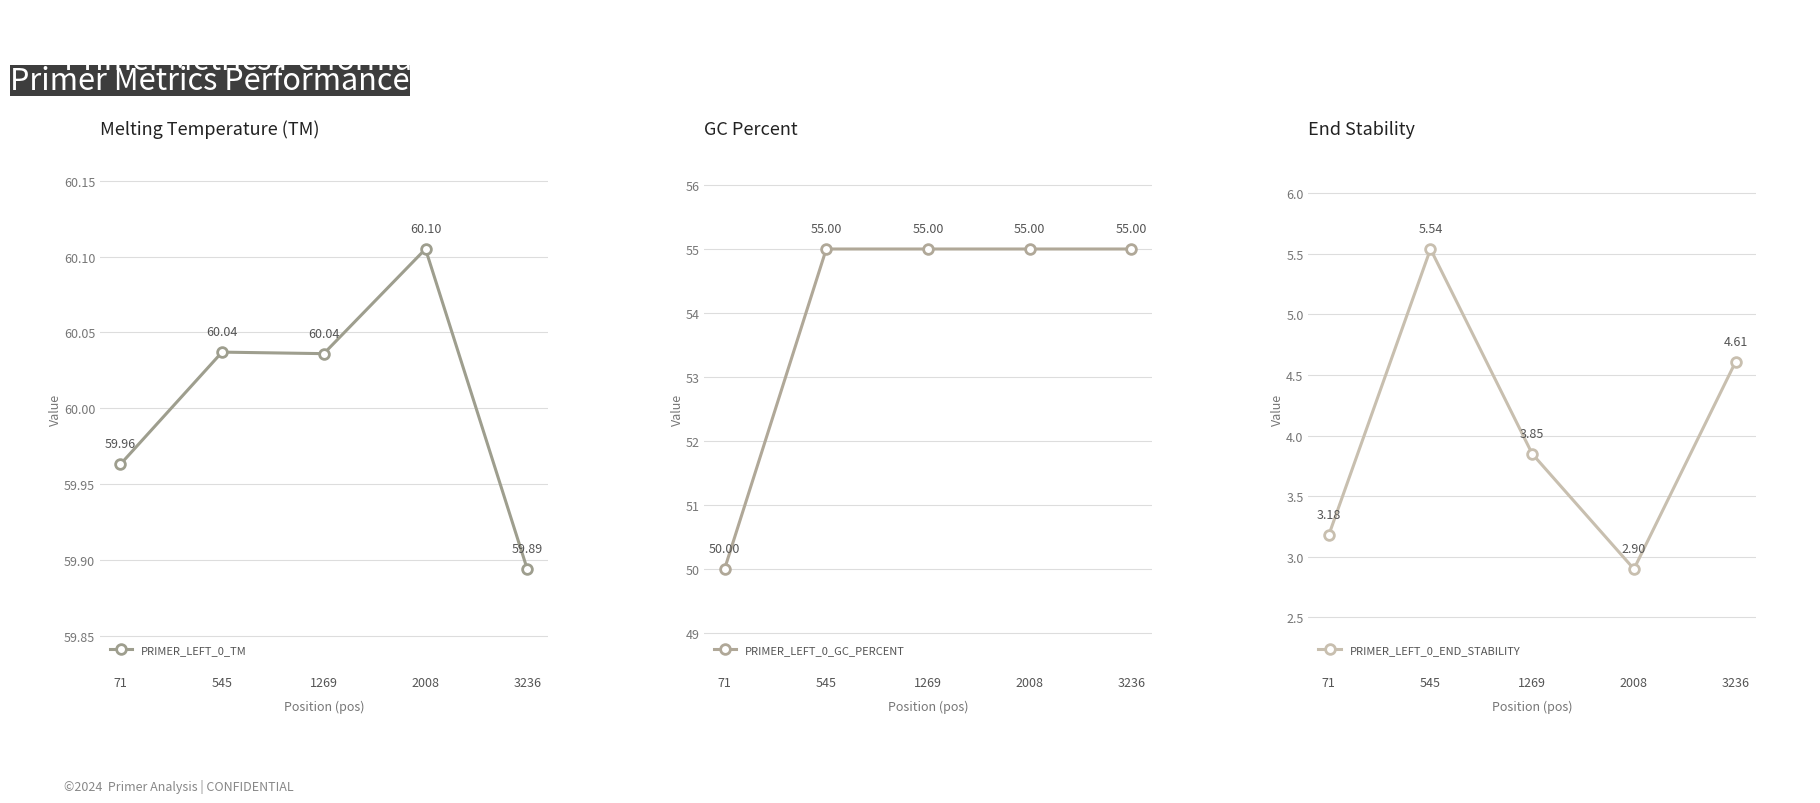

Where is the first local minimum for PRIMER_LEFT_0_TM?

1269